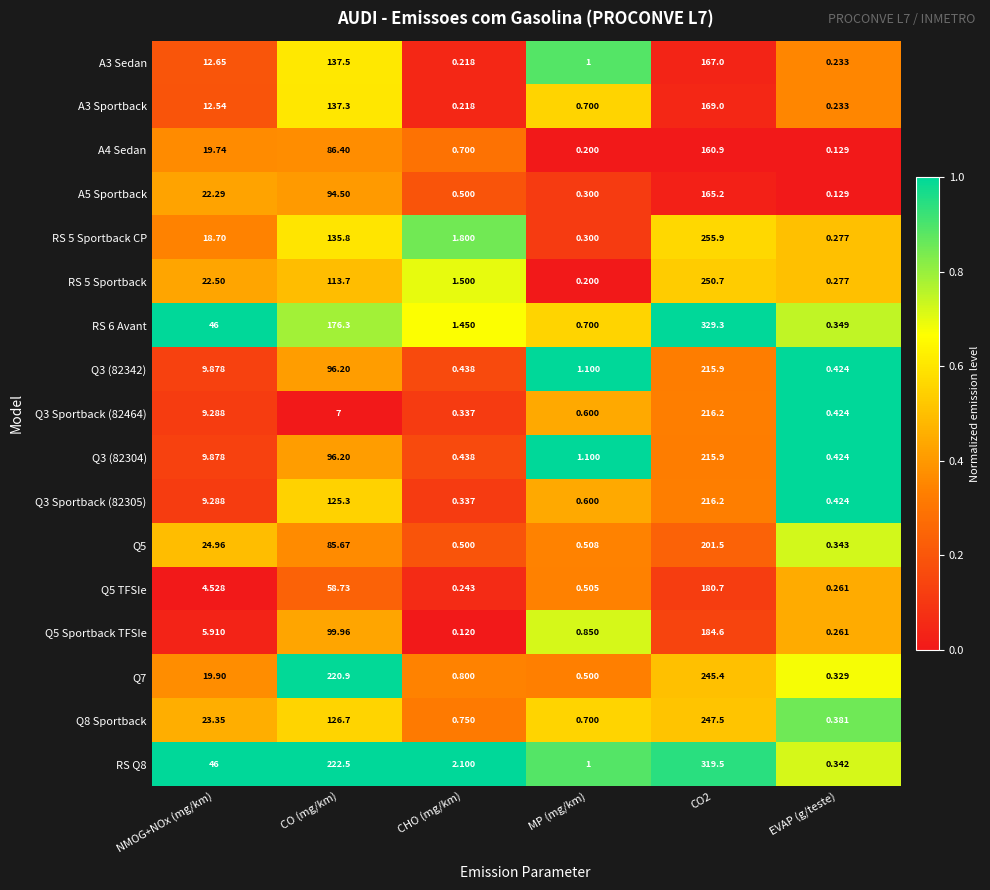

At how many categories does at least one series exceed 0?

6